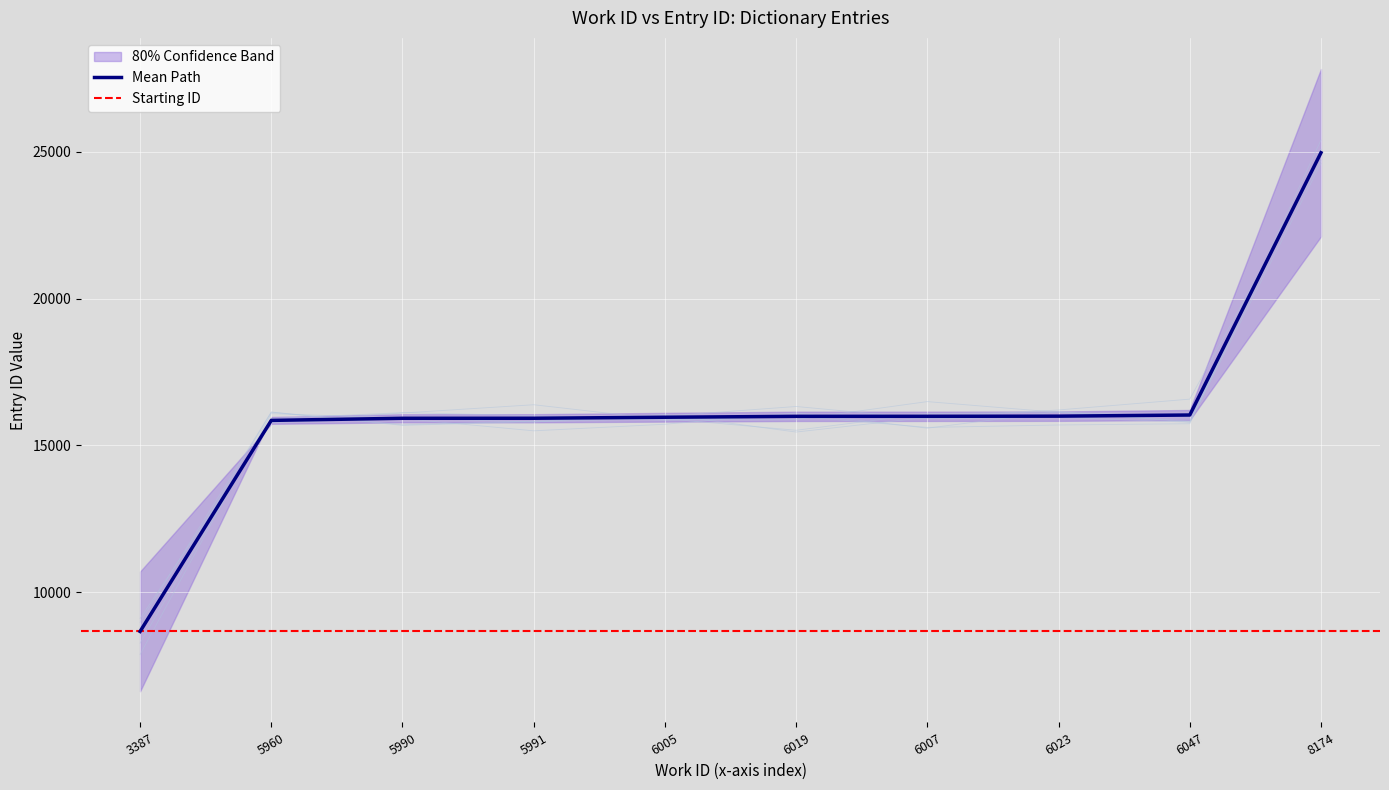

The value of id at 5960 is 4984.1. True or false?

False